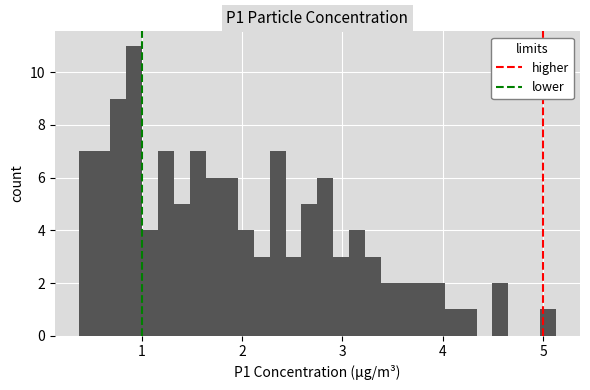

Read against the x-axis, roughly where is the centre of the tallest bar?

0.9